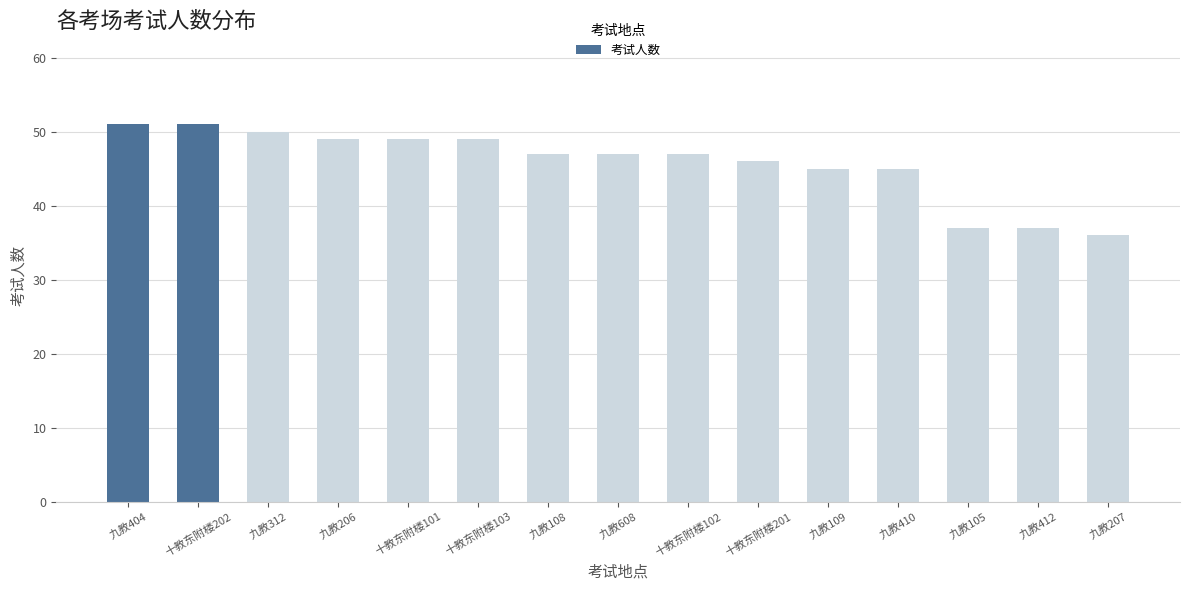

What is the maximum value shown in the chart?

51